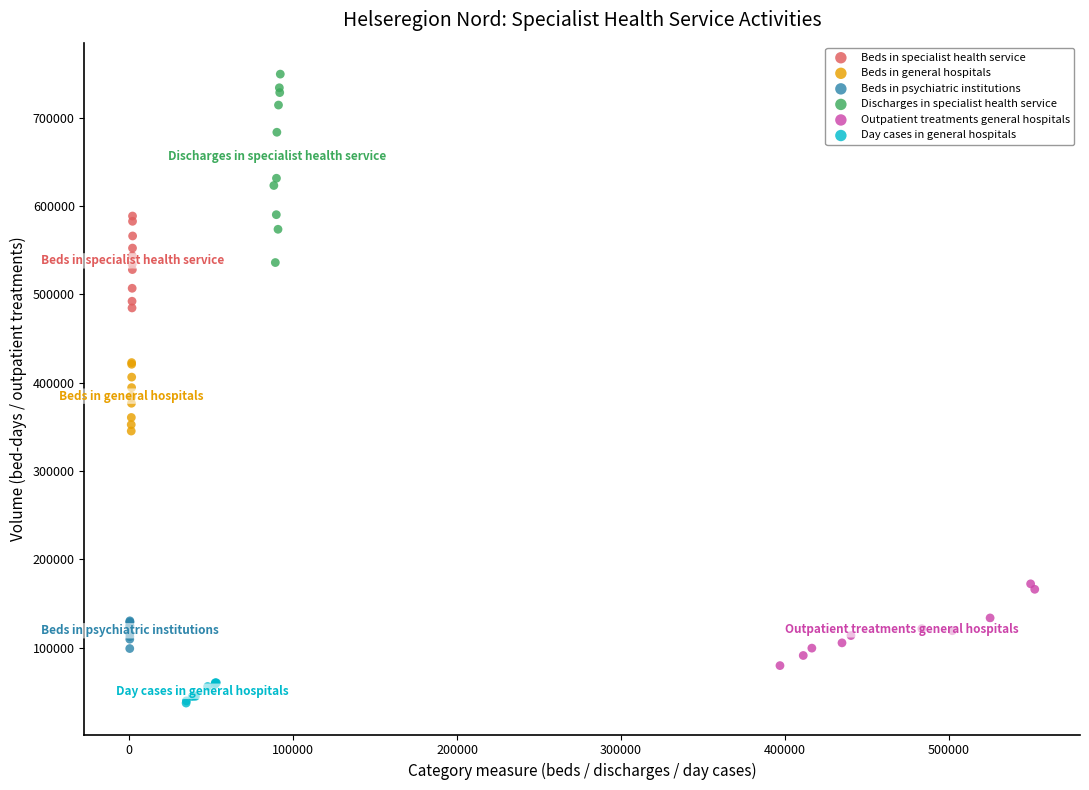

Which series reaches the maximum Y coordinate?

Discharges in specialist health service